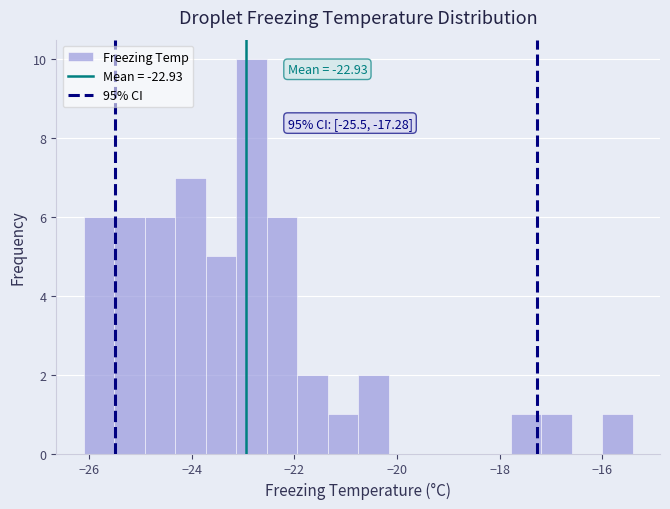

Around what value on the x-axis is the tallest bar? Give the approximate position of its centre, as read against the axis.

-22.8